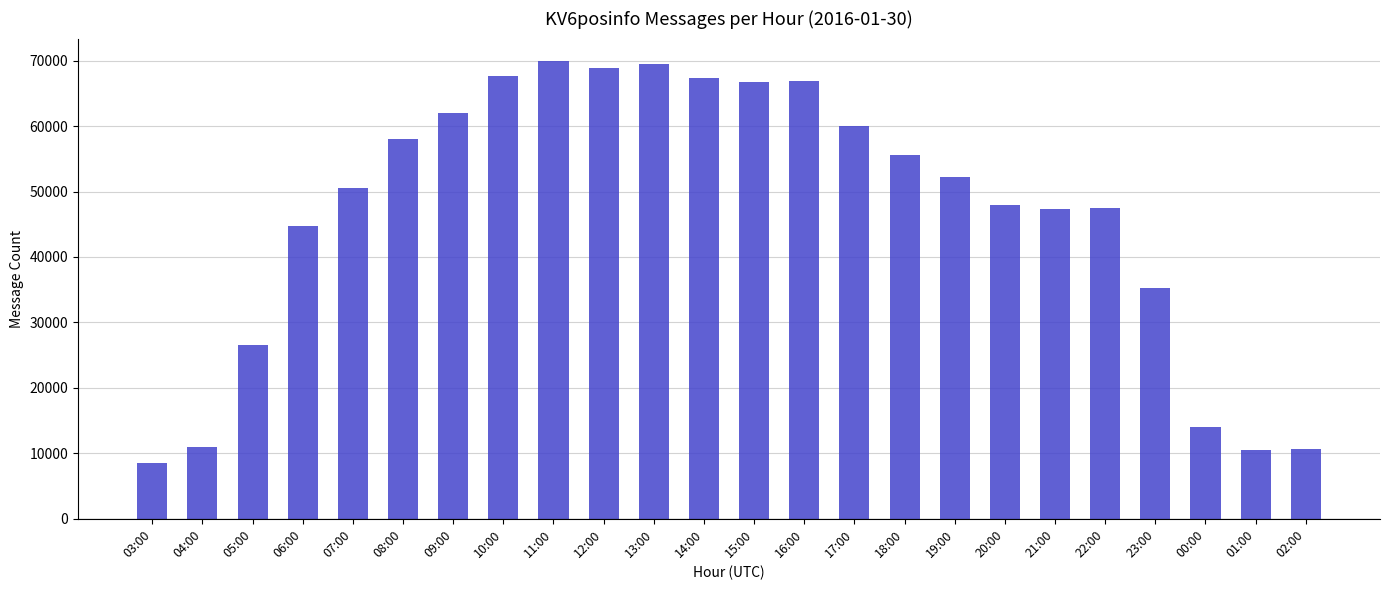

What is the label of the 17th bar from the left?

19:00